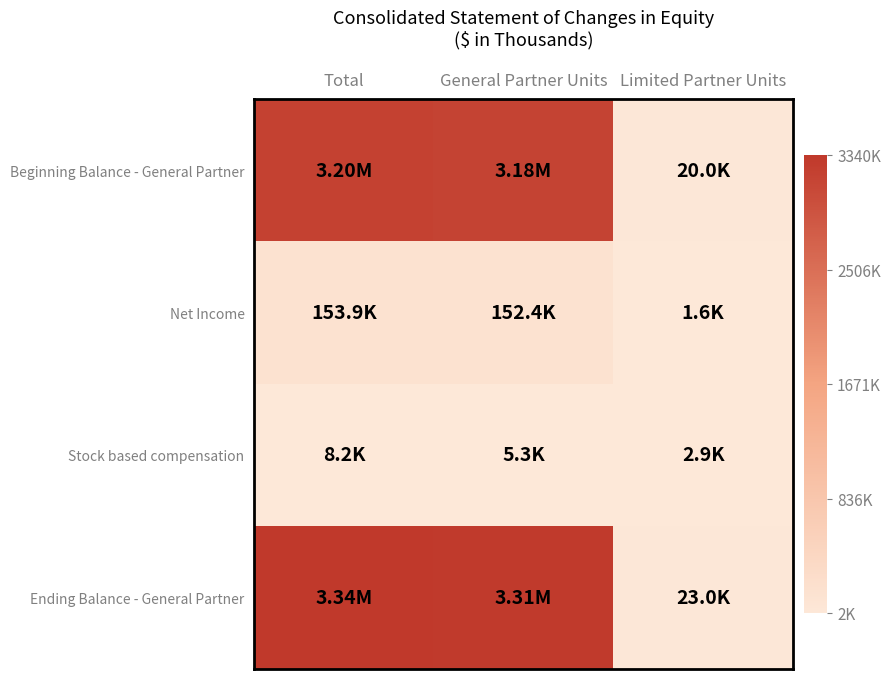

Which series has the widest spread of values?

Ending Balance - General Partner